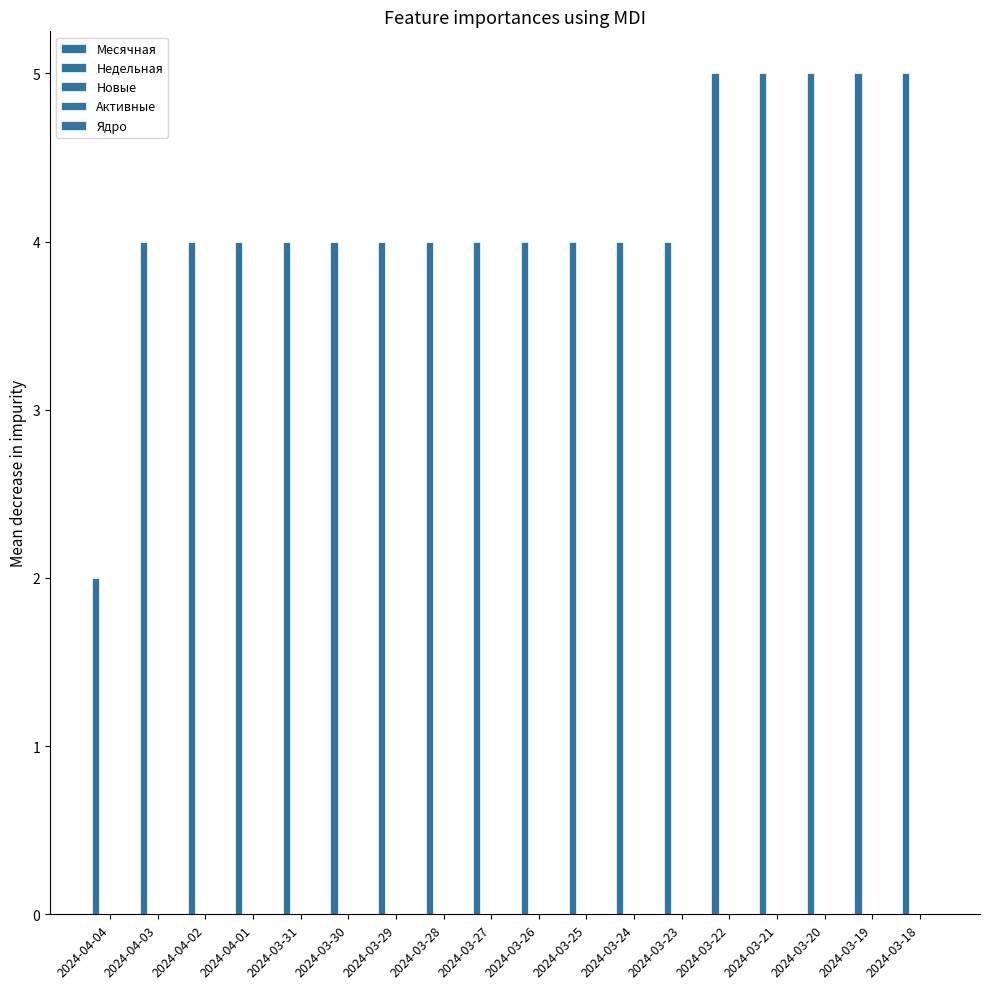

Does the chart contain any negative values?

No